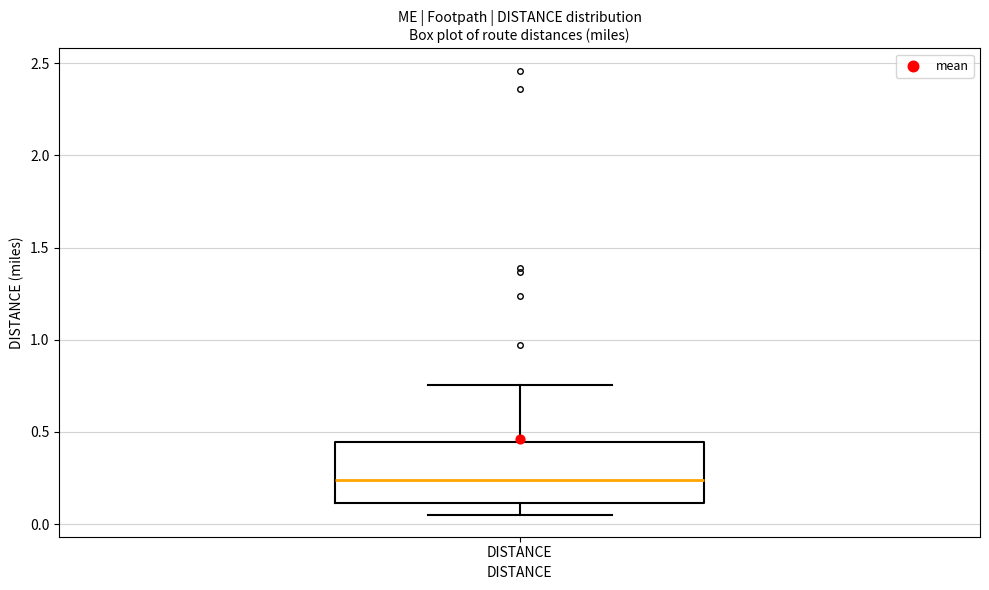

Where does the lower whisker of the box for DISTANCE end on the y-axis? The values are not printed on the chart, so give them approximately, as read against the axis.

0.05